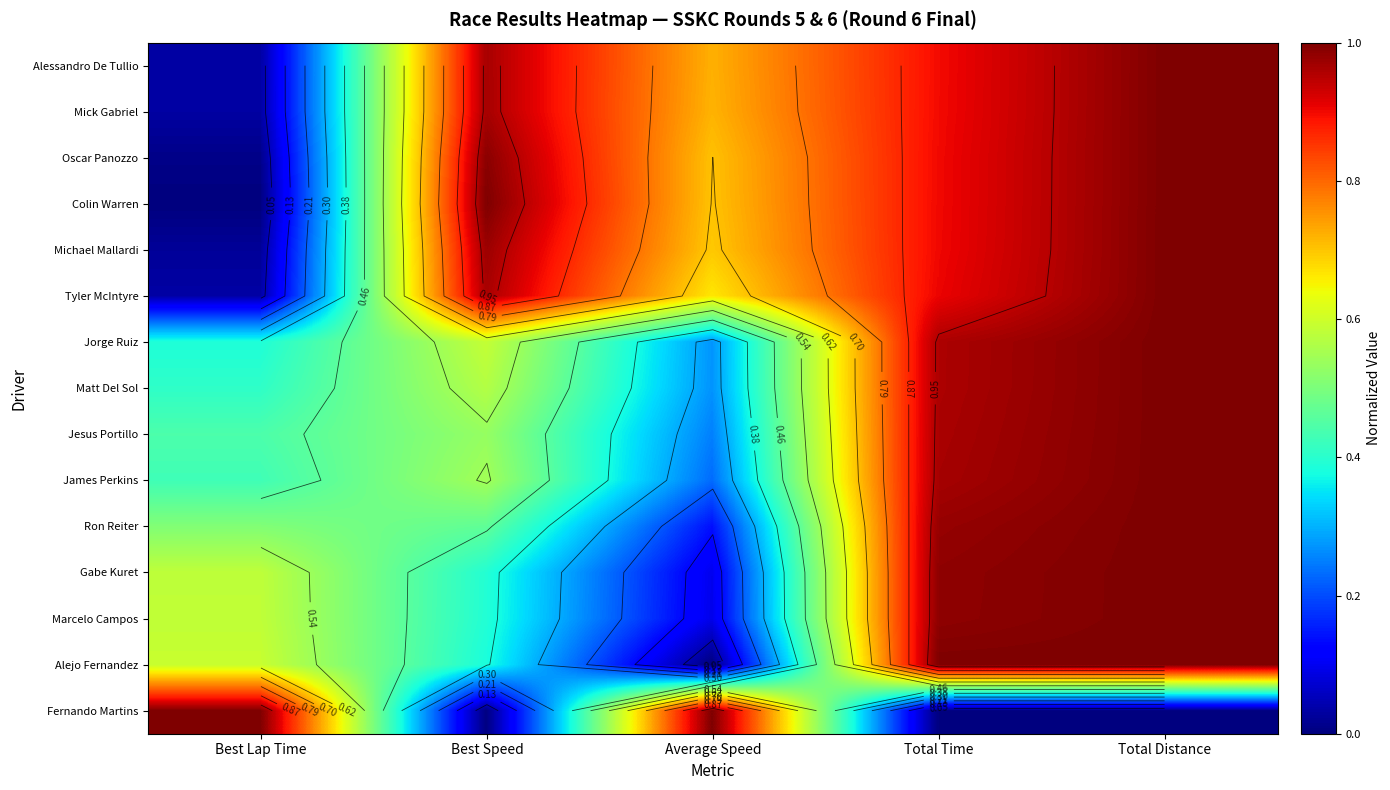

The Mick Gabriel series shows 0.9 at Total Time. True or false?

True